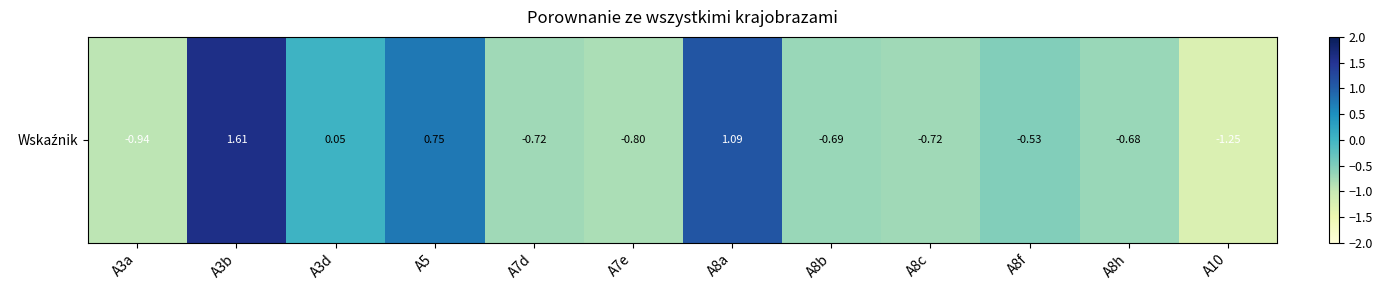

List the labels in order of value, smallest first.

A10, A3a, A7e, A7d, A8c, A8b, A8h, A8f, A3d, A5, A8a, A3b